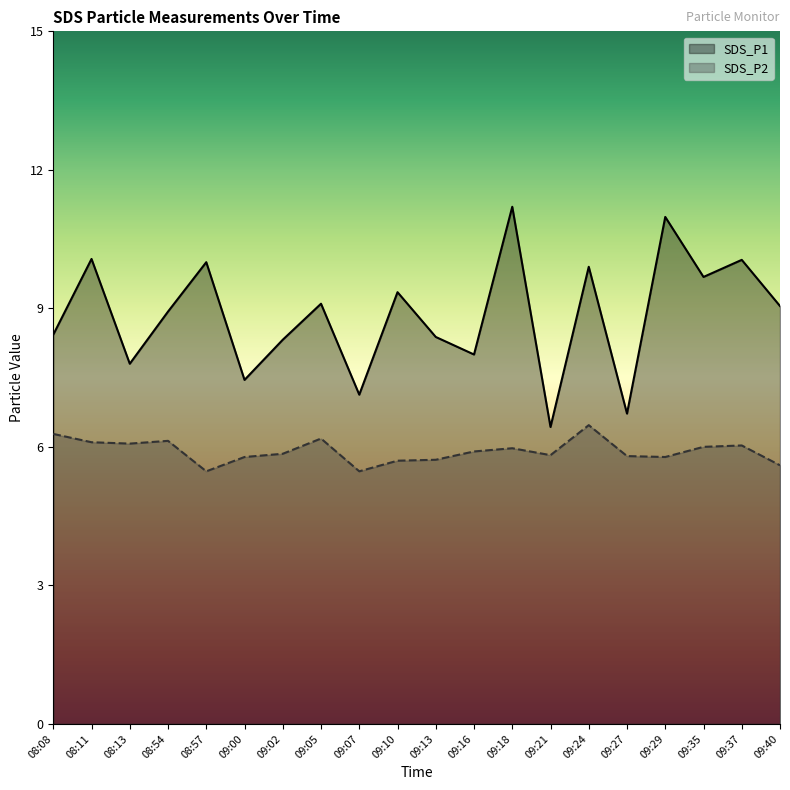

Reading left to right, what are all the values shown in this chart?

SDS_P1: 8.4	10.1	7.8	8.9	10.0	7.5	8.3	9.1	7.1	9.3	8.4	8.0	11.2	6.4	9.9	6.7	11.0	9.7	10.1	9.1
SDS_P2: 6.3	6.1	6.1	6.1	5.5	5.8	5.8	6.2	5.5	5.7	5.7	5.9	6.0	5.8	6.5	5.8	5.8	6.0	6.0	5.6